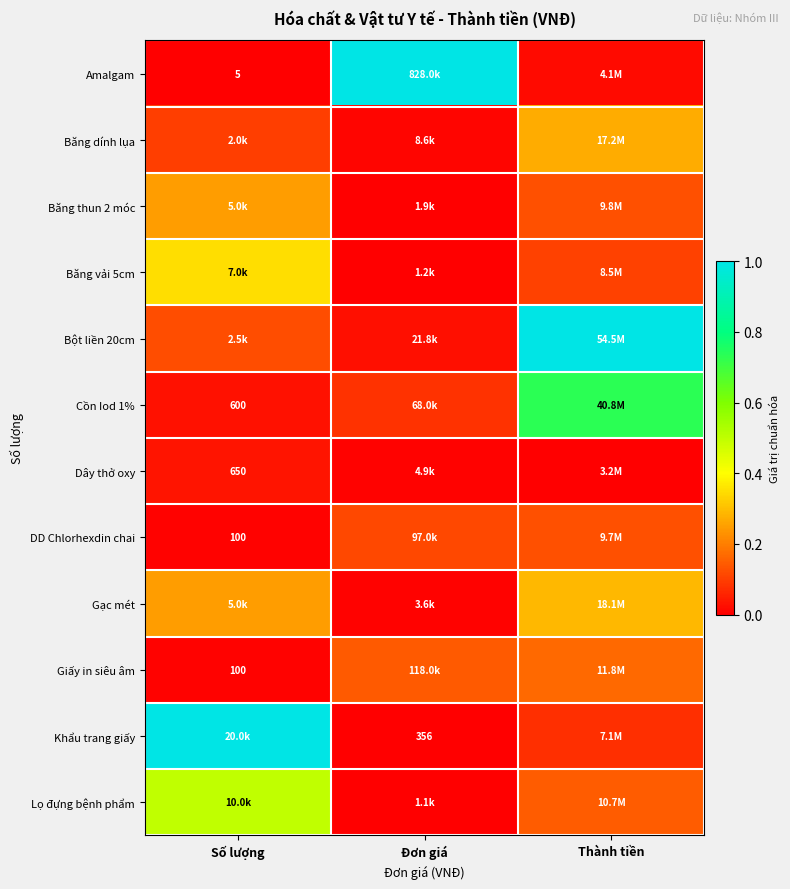

Which series changed the most between Số lượng and Đơn giá?

Amalgam